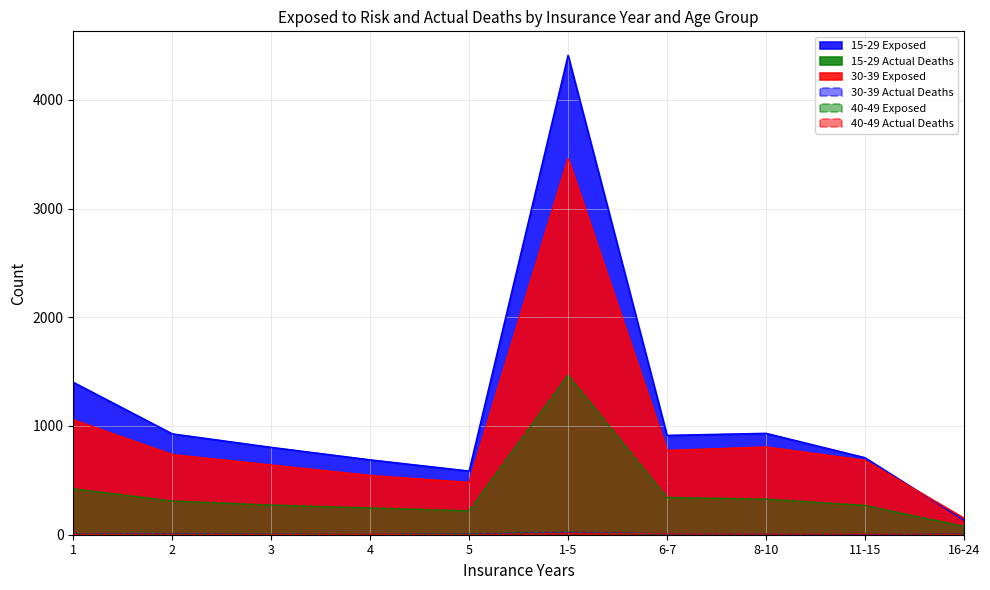

Reading left to right, list all the values displayed in this chart.

15-29 Exposed: 1402	928	804	689	586	4409	914	933	709	134
15-29 Actual Deaths: 5	4	5	2	5	21	4	5	11	1
30-39 Exposed: 1057	737	641	545	481	3461	775	807	685	154
30-39 Actual Deaths: 5	7	3	2	4	21	7	4	7	3
40-49 Exposed: 421	310	272	246	219	1468	342	327	269	76
40-49 Actual Deaths: 4	3	3	4	1	15	7	6	9	3